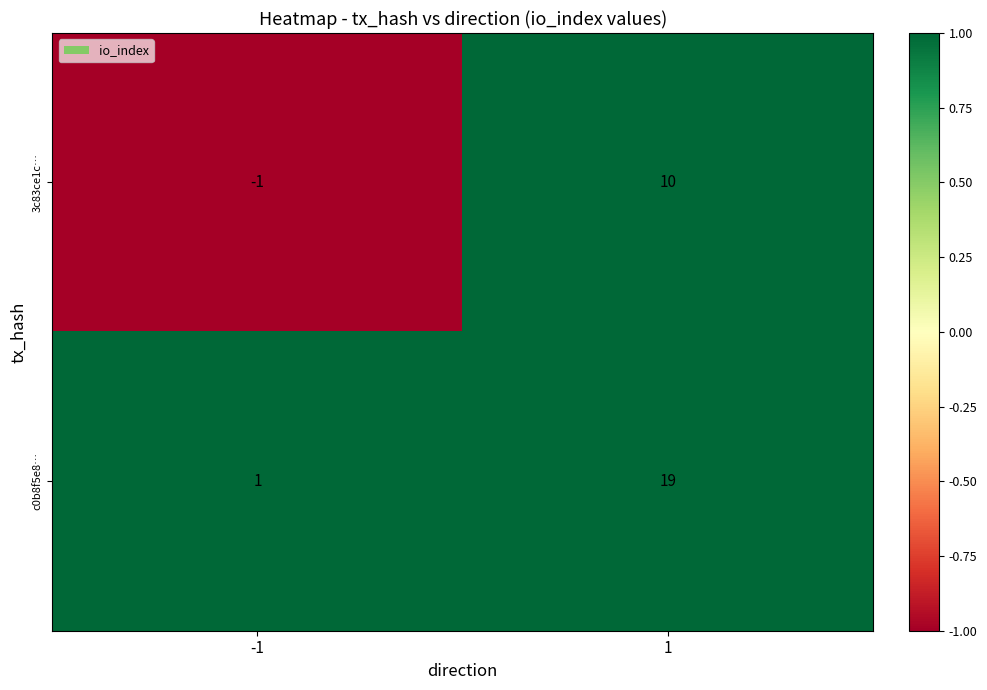

Rank the series by their maximum value, from highest to lowest.

c0b8f5e8…, 3c83ce1c…